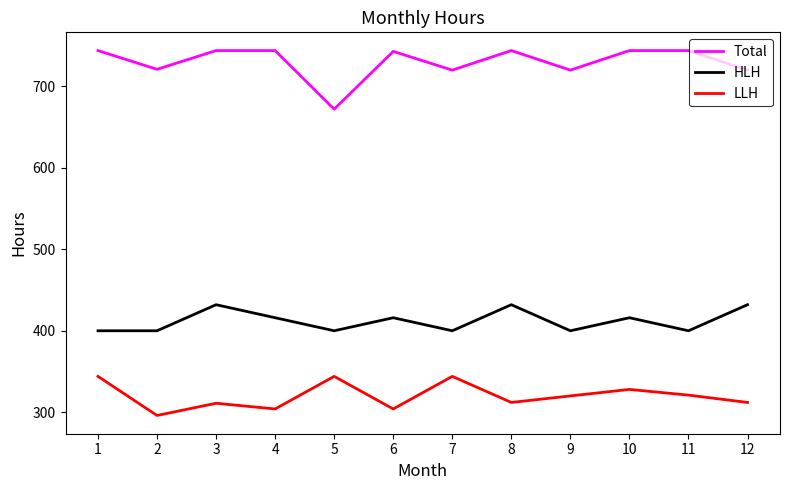

What value does the Total series have at 7, to the nearest 10?

720